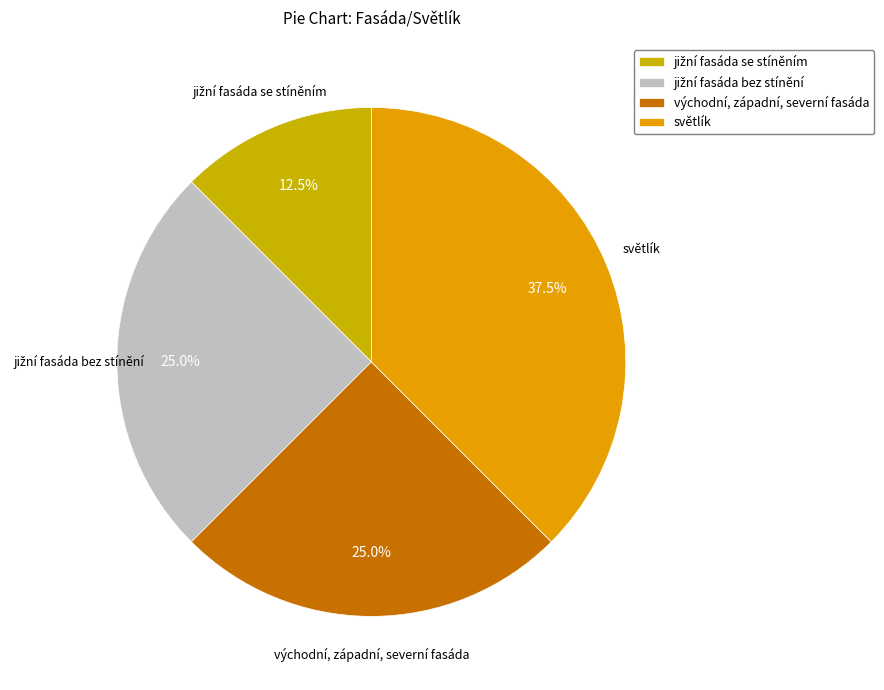

True or false: východní, západní, severní fasáda accounts for 25% of the total.

True